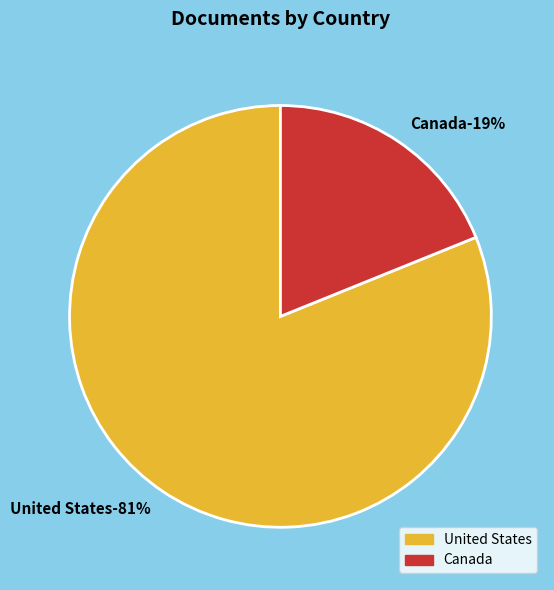

Approximately how many times larger is the value at Canada compared to United States?

0.2